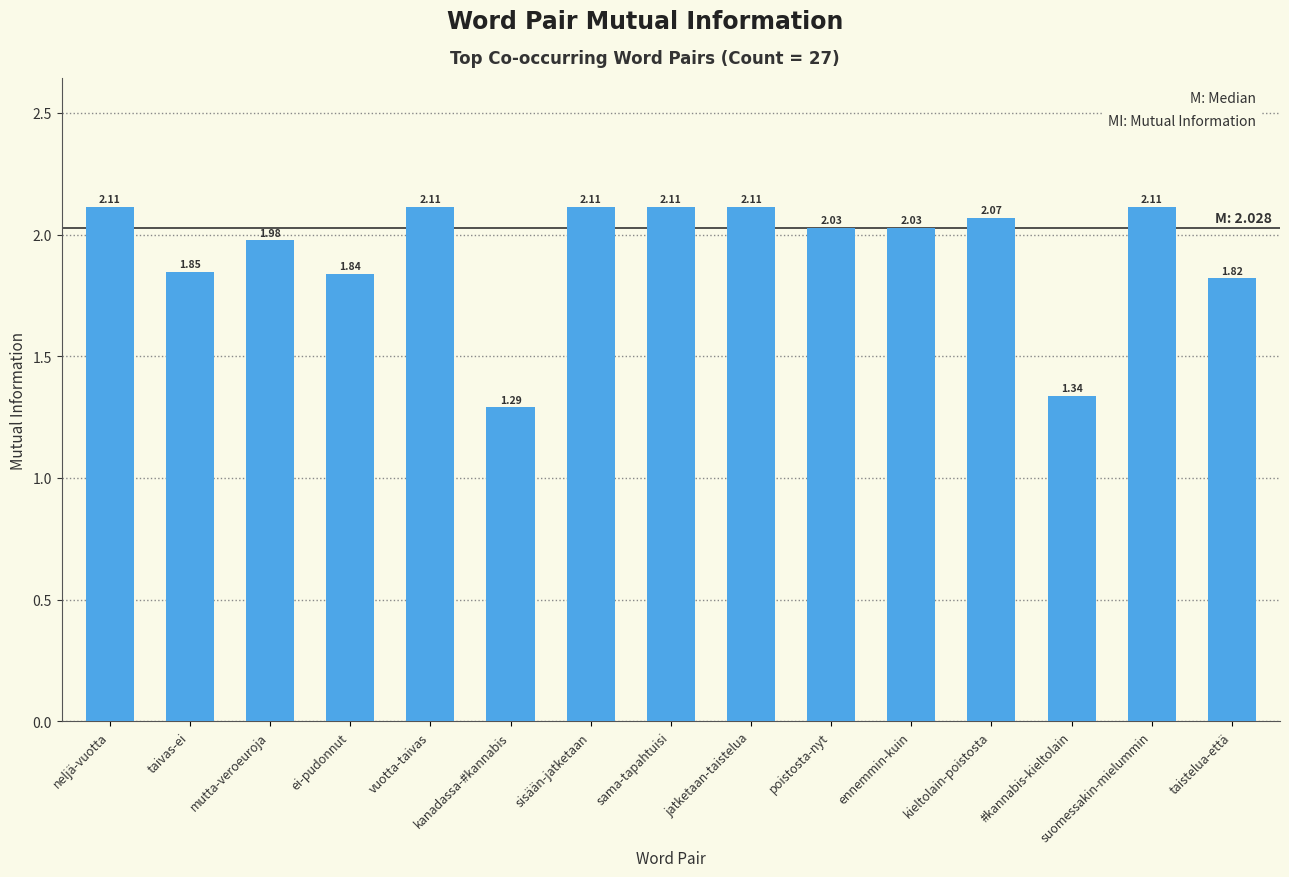

Where is the data nearest to the value 1?

kanadassa-#kannabis